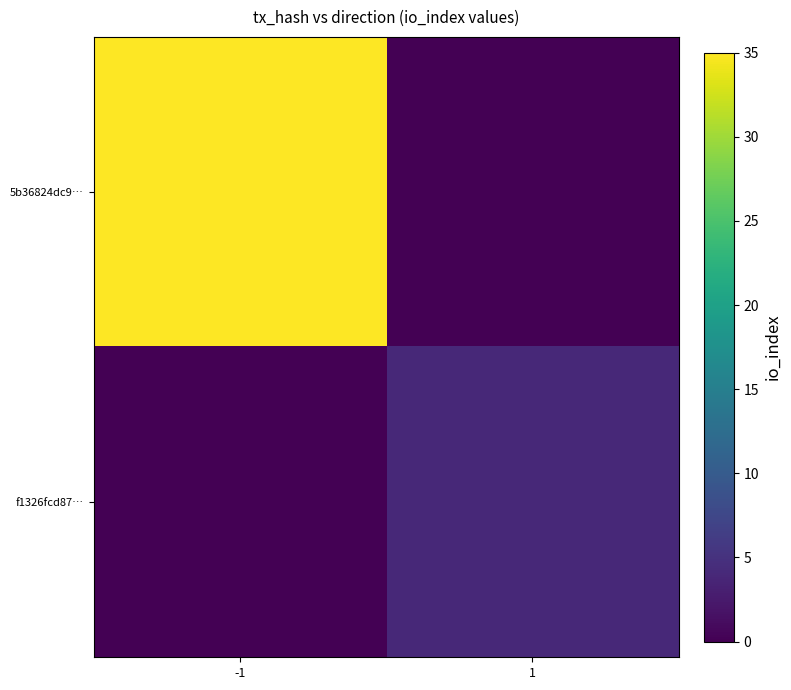

Which label corresponds to the largest value in the chart?

-1